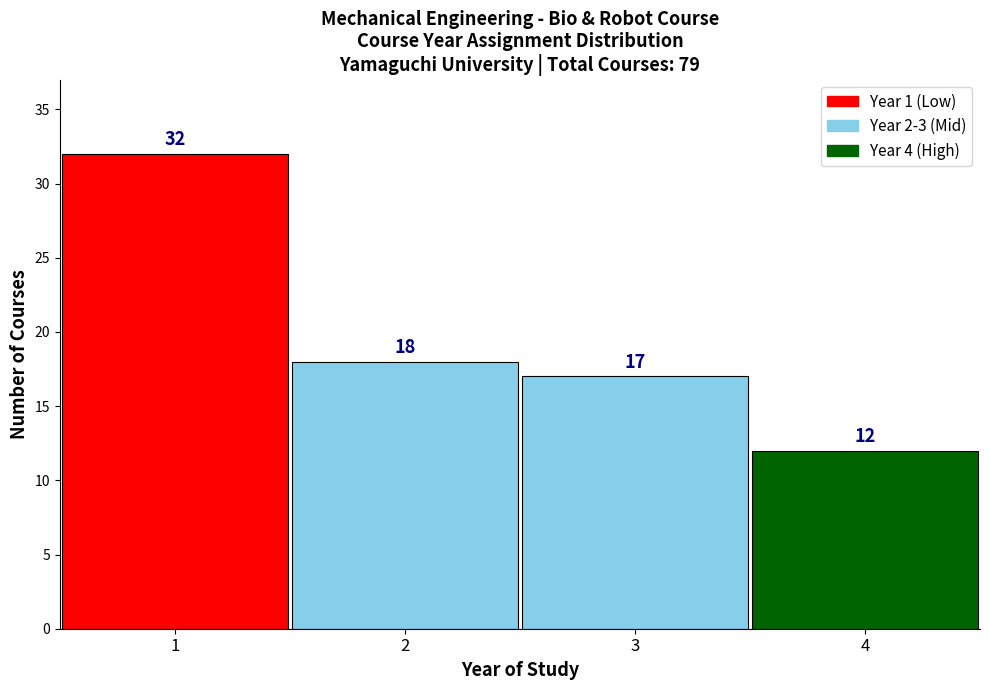

Over which range of the x-axis is the bar tallest?

0.5 to 1.5